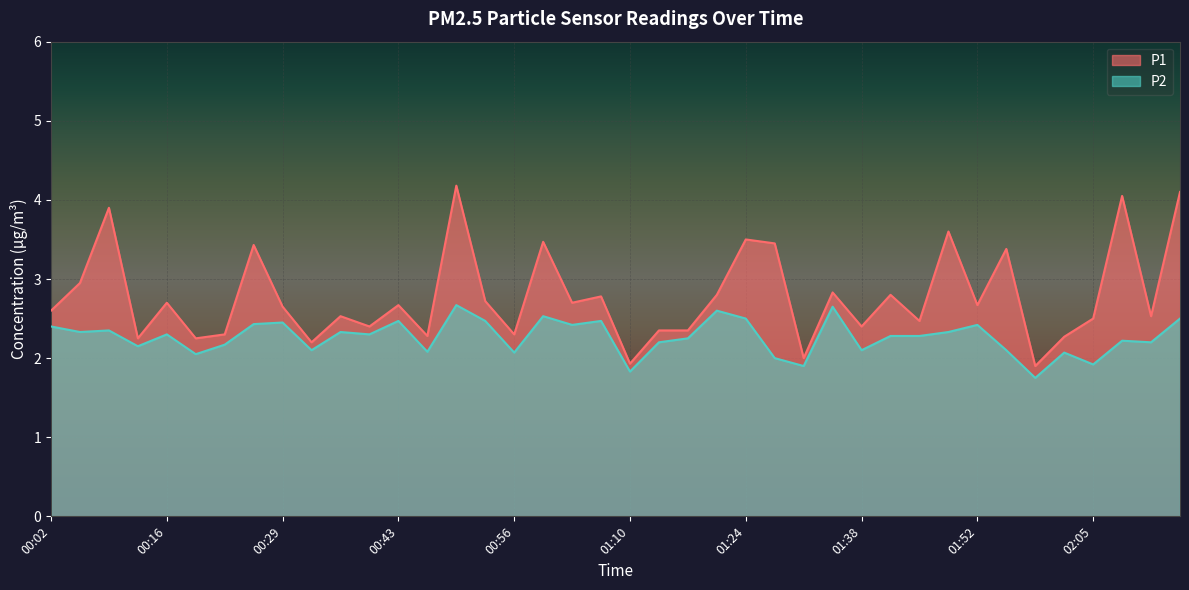

List the series in order of their peak value, lowest first.

P2, P1